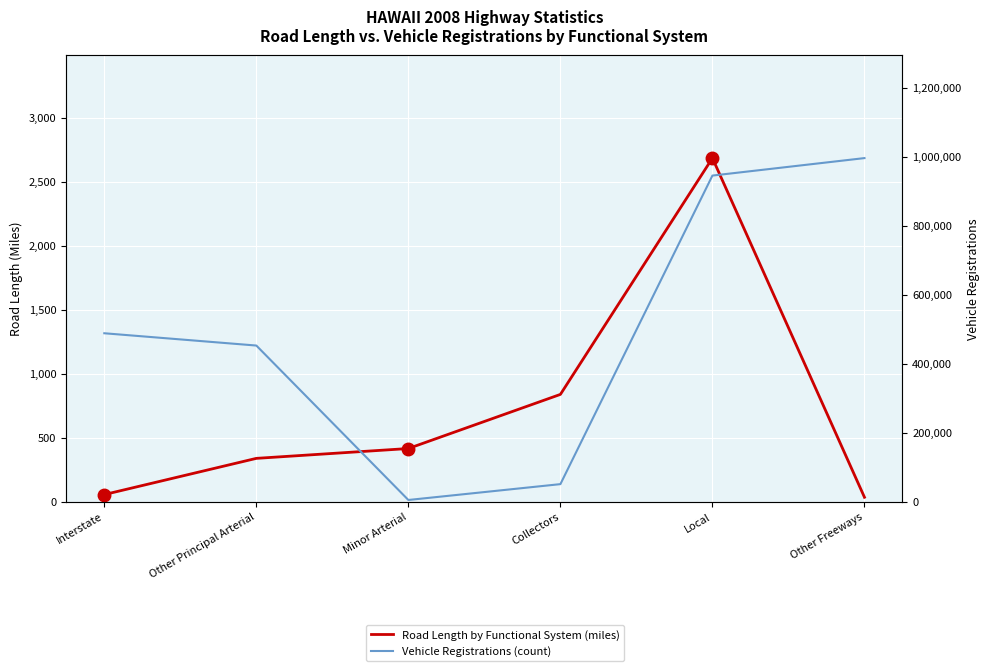

Which has a higher value, Other Principal Arterial or Collectors?

Collectors